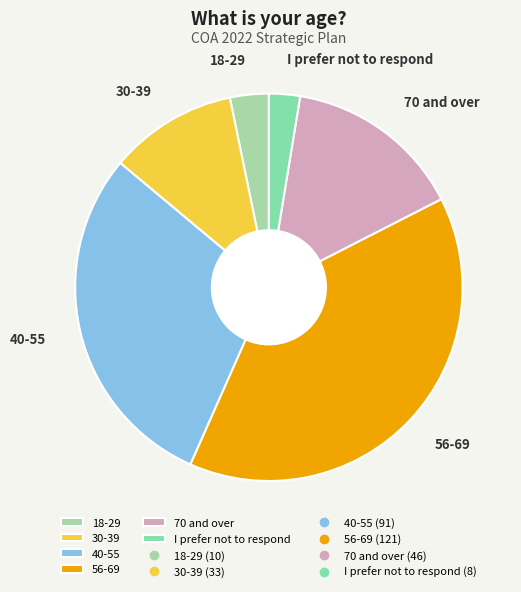

What is the ratio of the value at 70 and over to the value at 40-55?

0.5